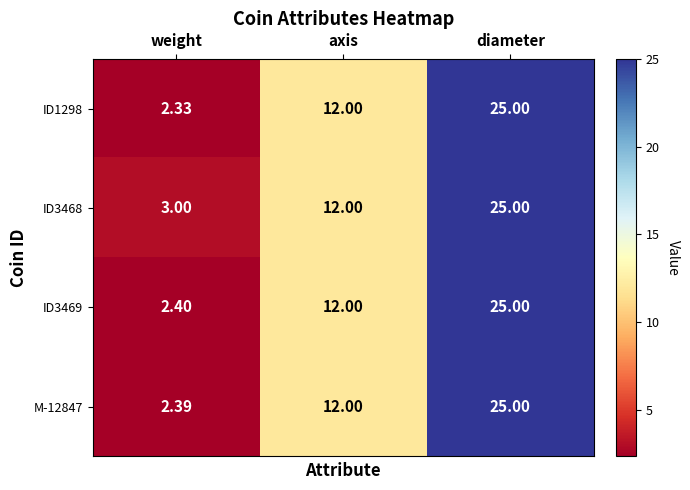

Count the number of data series in this chart.

4